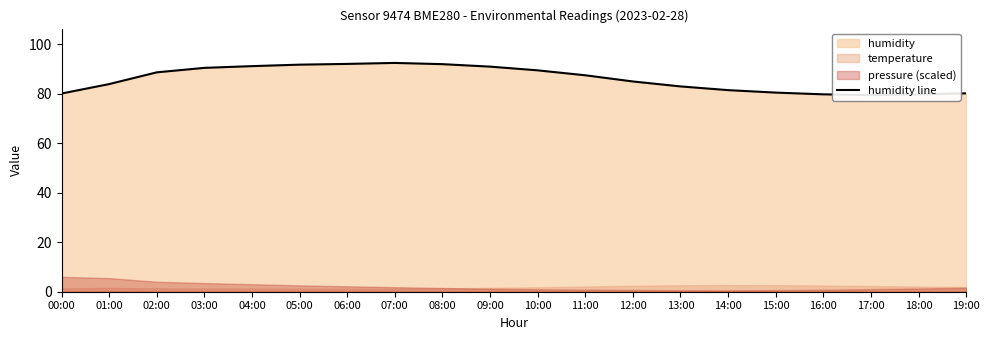

What is the average value?

86.0